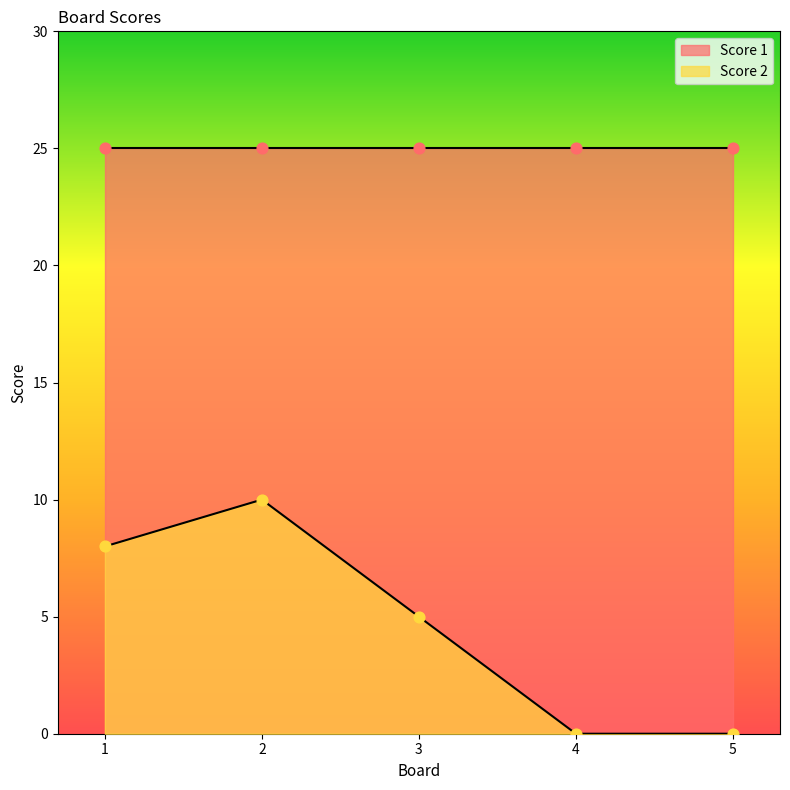

Between 3 and 1, which is larger?

1